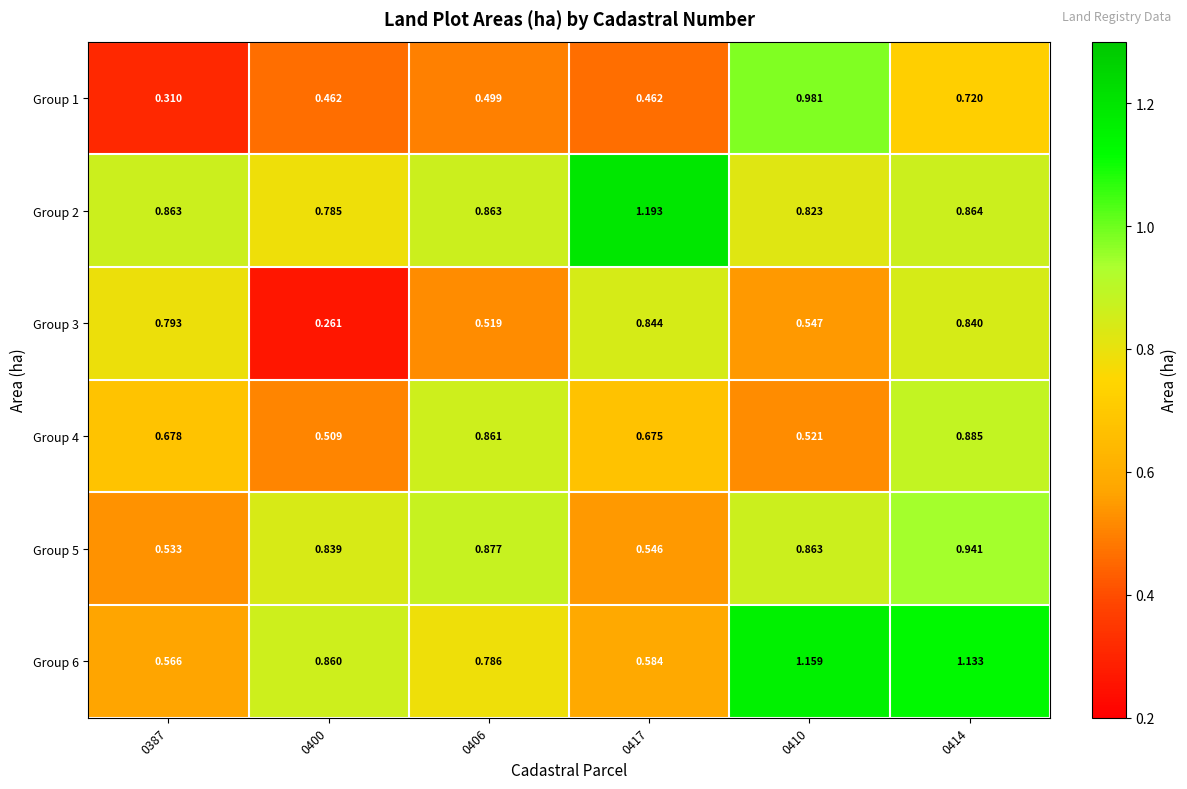

Is the value of Group 6 at 0414 greater than the value of Group 5 at 0414?

Yes